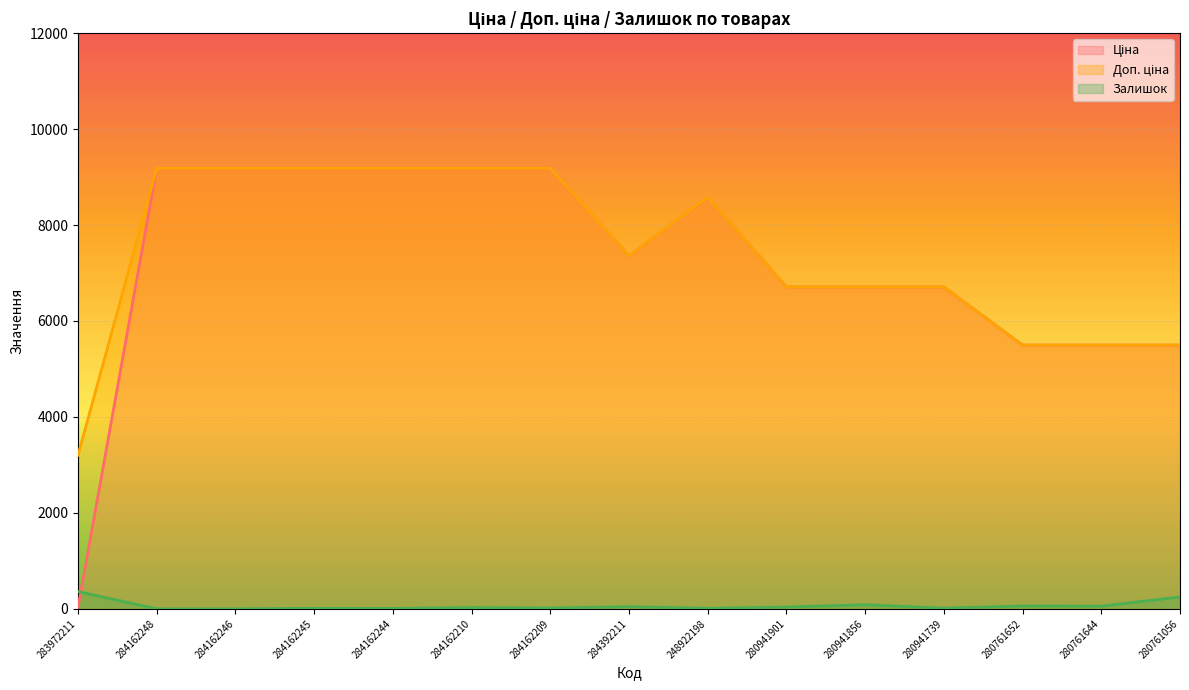

Does the chart display data point markers on the line(s)?

No